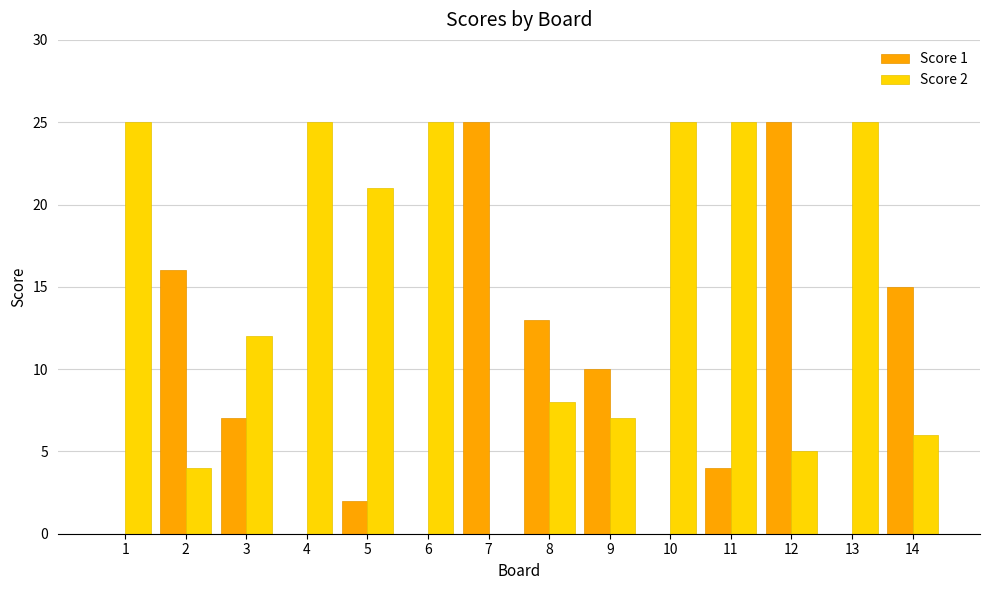

At which category is the sum across all series the highest?

12